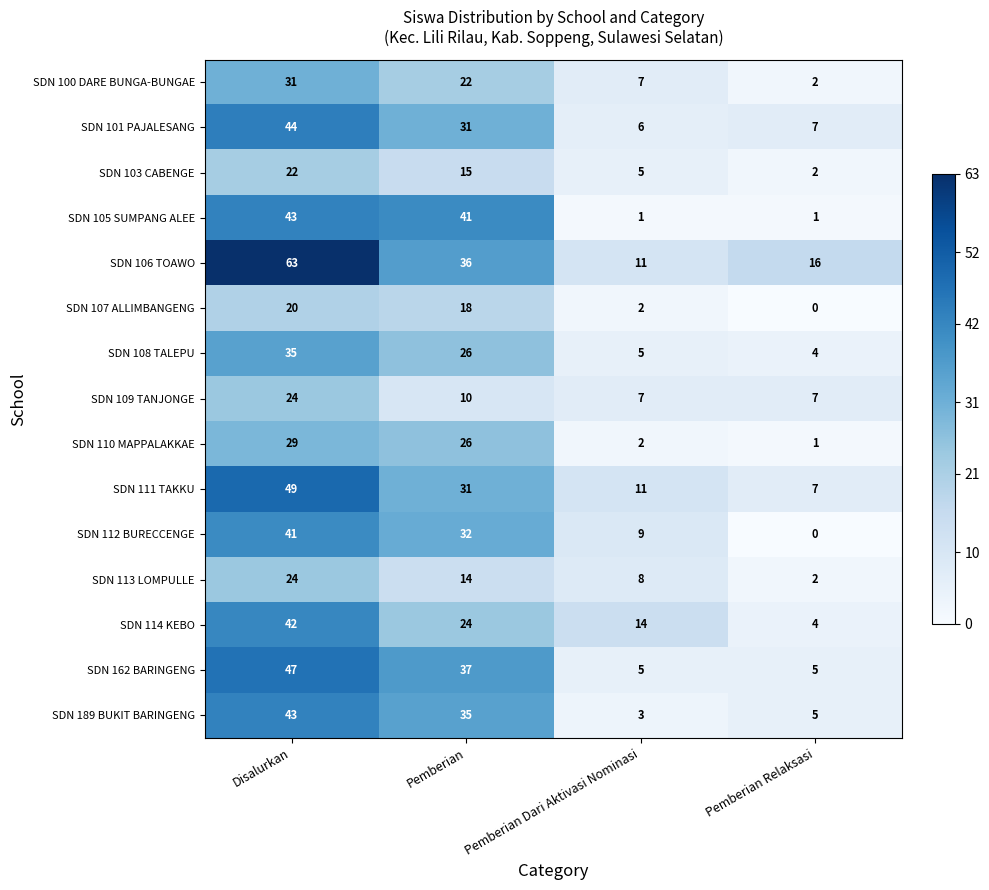

Where does the SDN 111 TAKKU series first go above 31?

Disalurkan